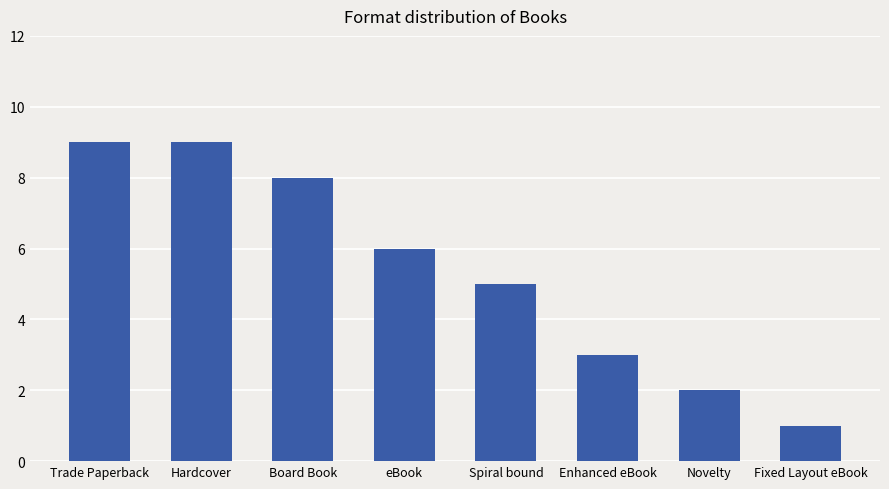

What is the change in value from Hardcover to Spiral bound?

-4